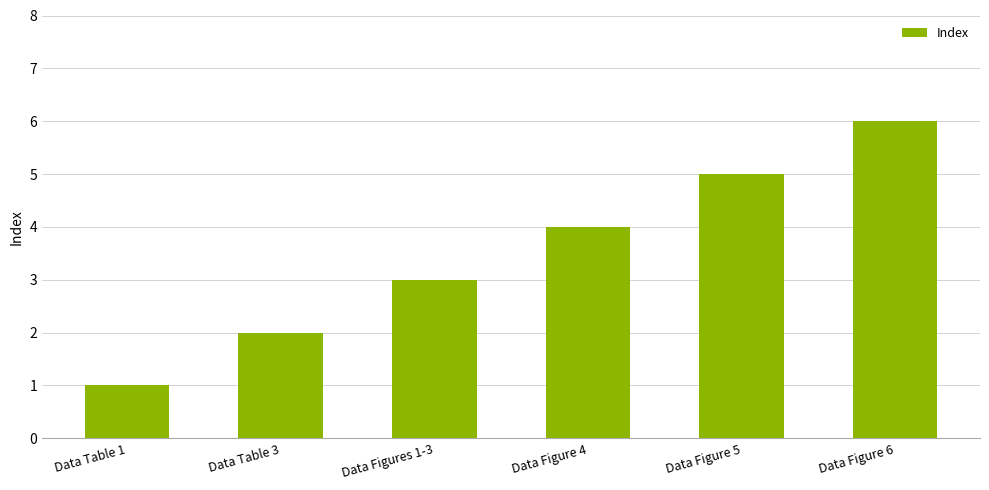

What is the greatest value displayed?

6